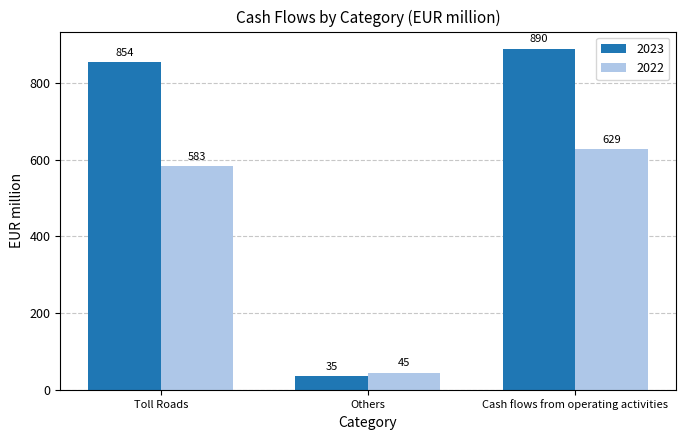

What is the total value across all series at Toll Roads?

1437